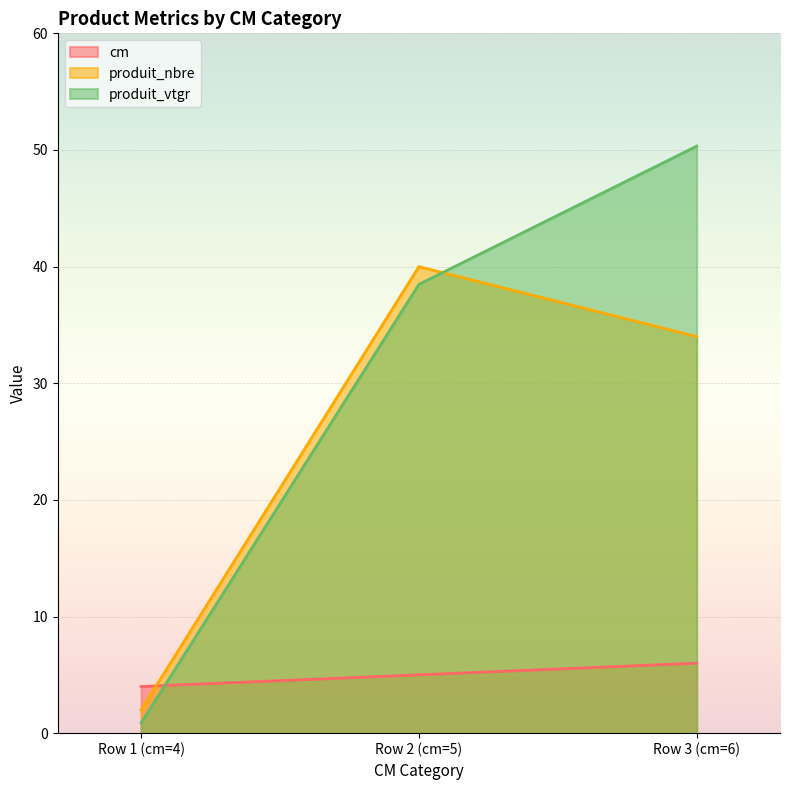

The value of cm at Row 1 (cm=4) is 4.0. True or false?

True